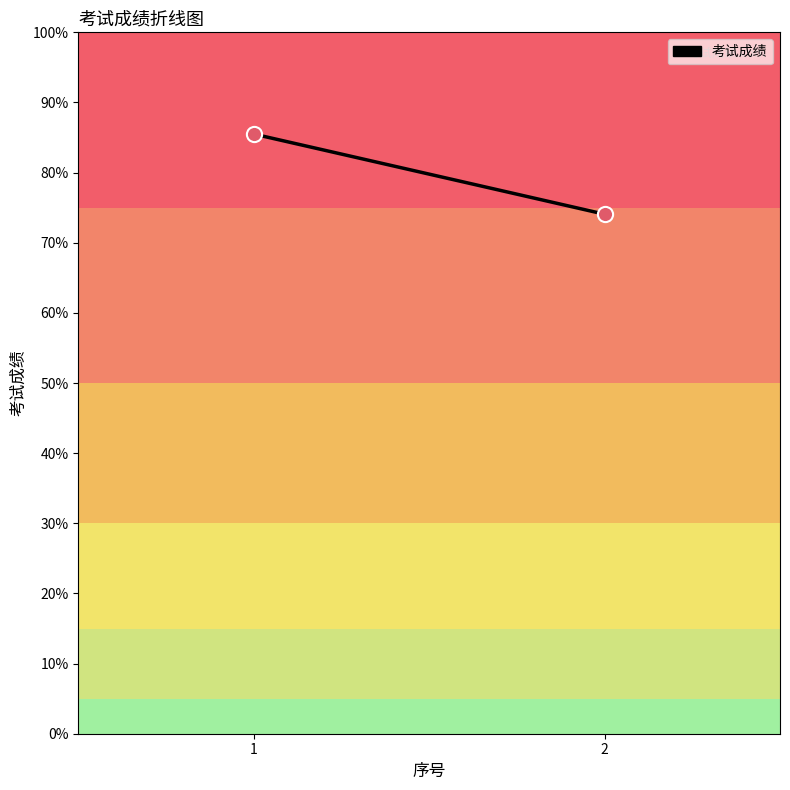

What is the average Y value?

79.8